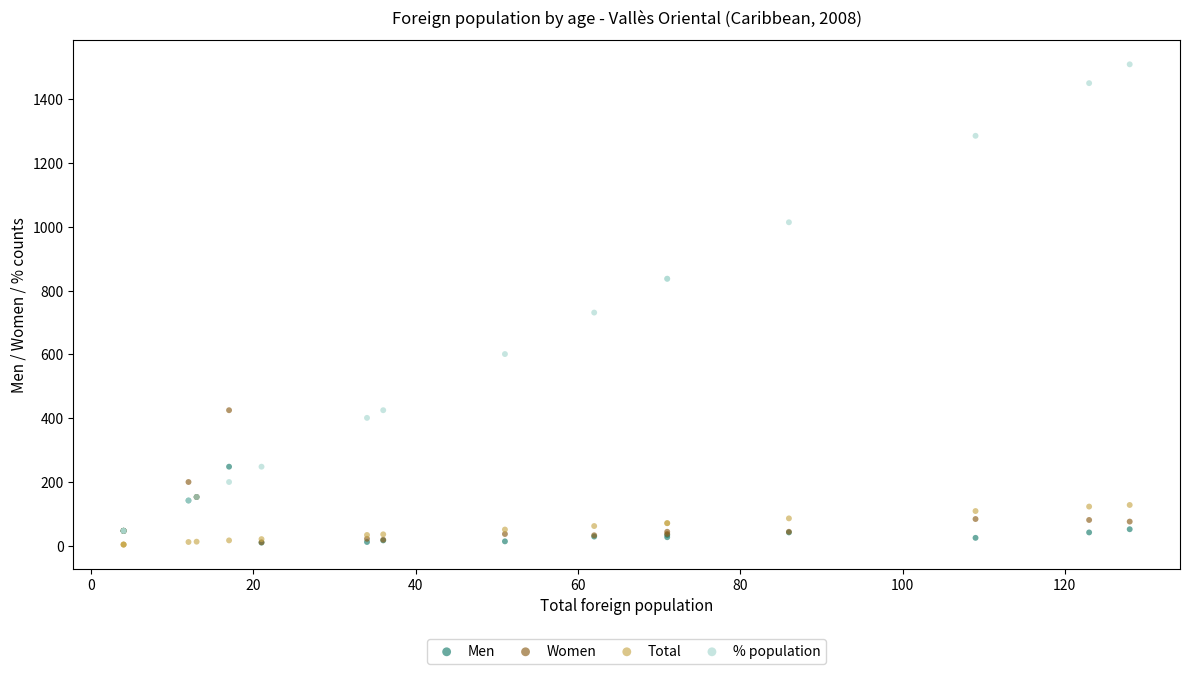

Across all series, what Y value is closest to 756?

731